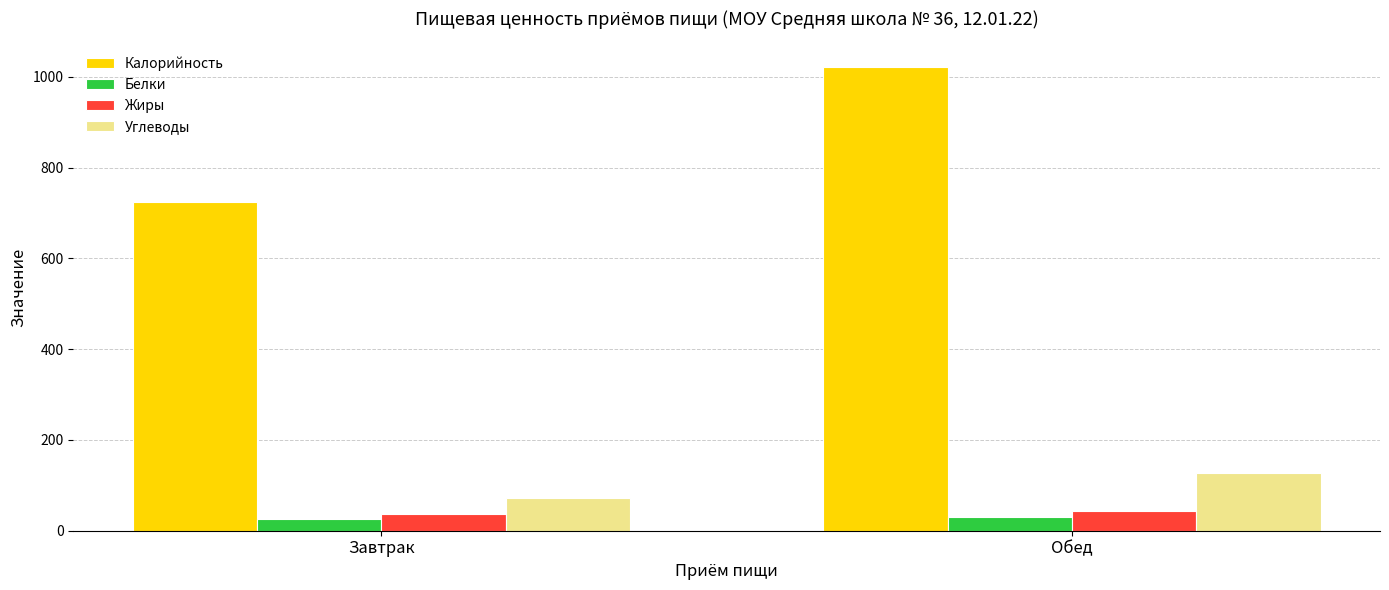

What is the highest value of the Белки series?

30.1